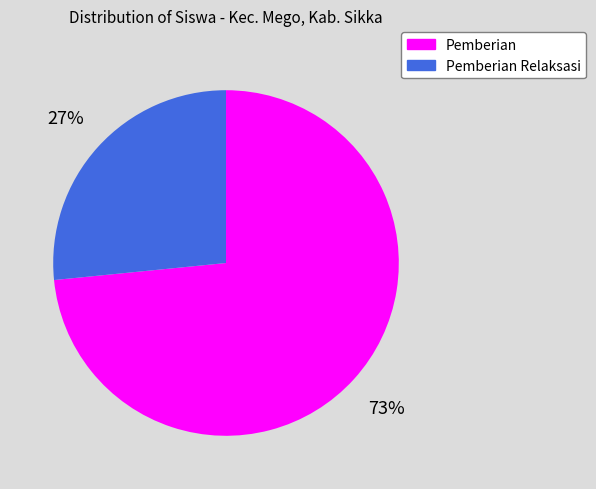

How many slices are in this pie chart?

2